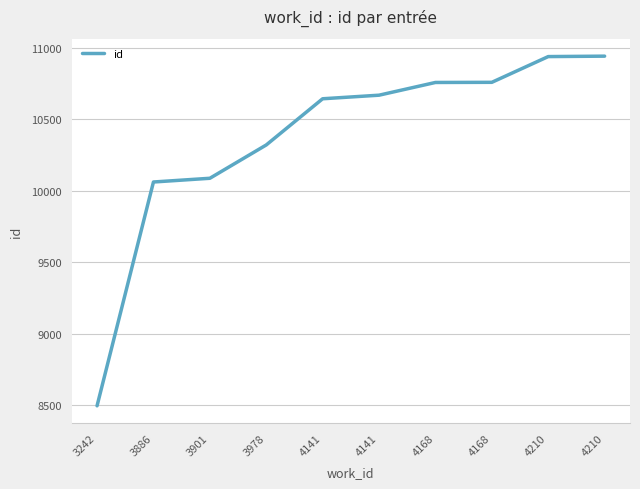

How many lines are shown in the chart?

1